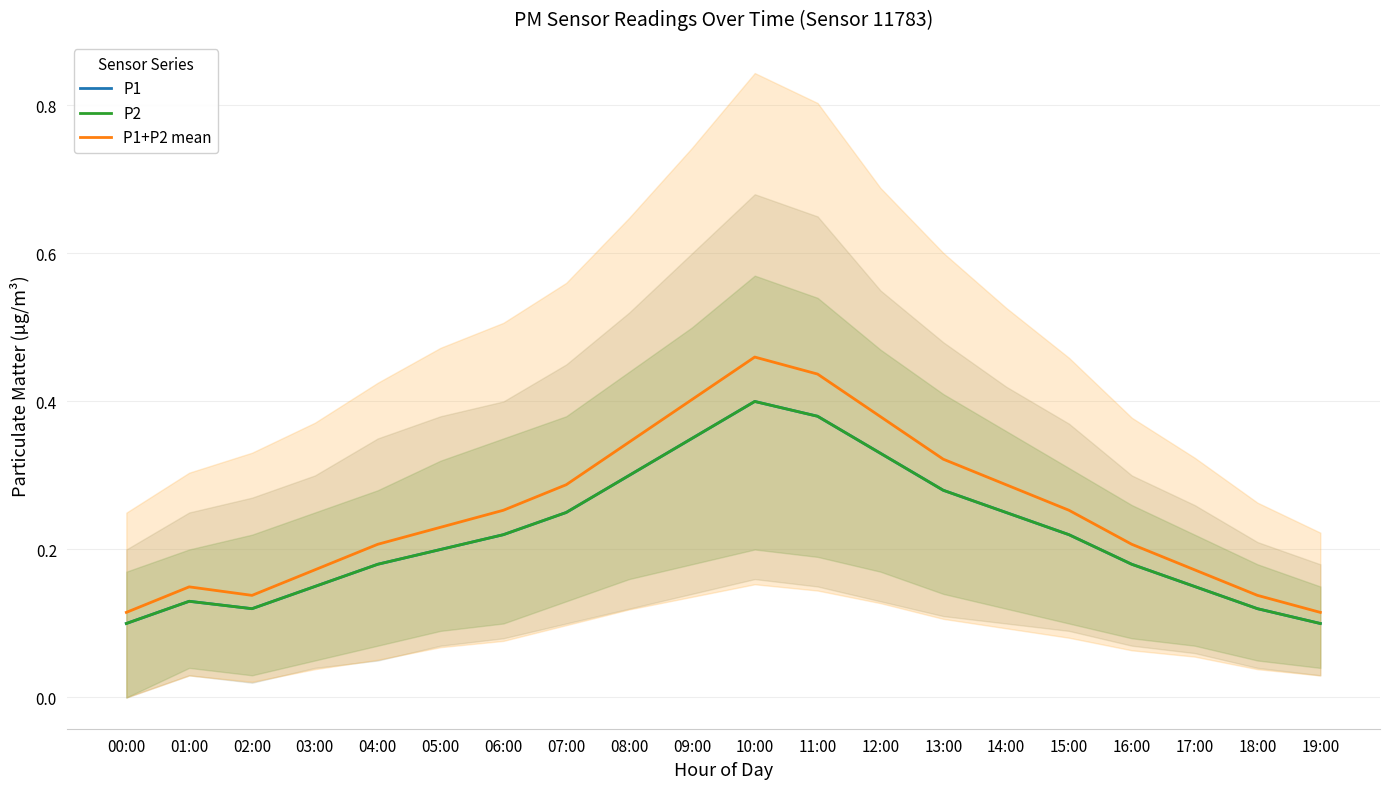

At which category does P1+P2 mean reach its first local valley?

02:00